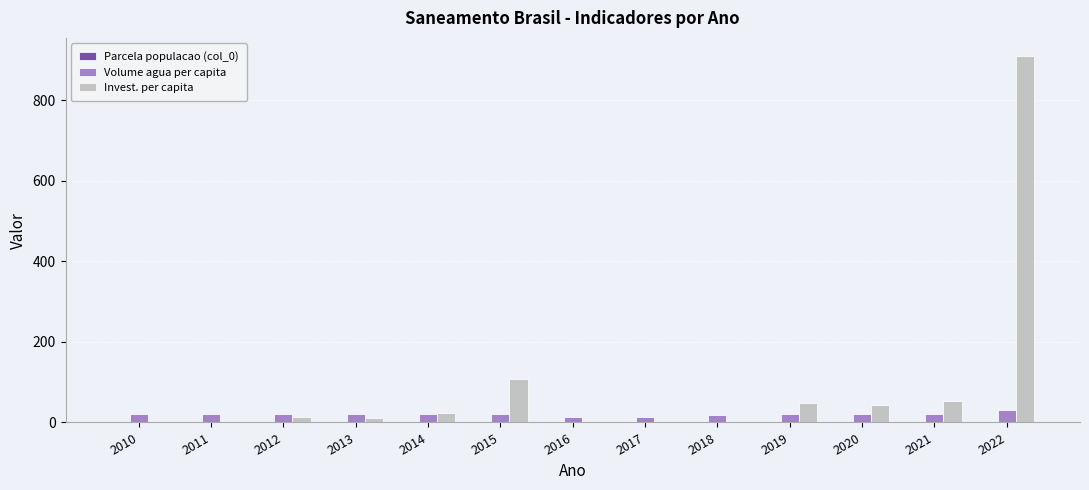

At which category is the sum across all series the highest?

2022